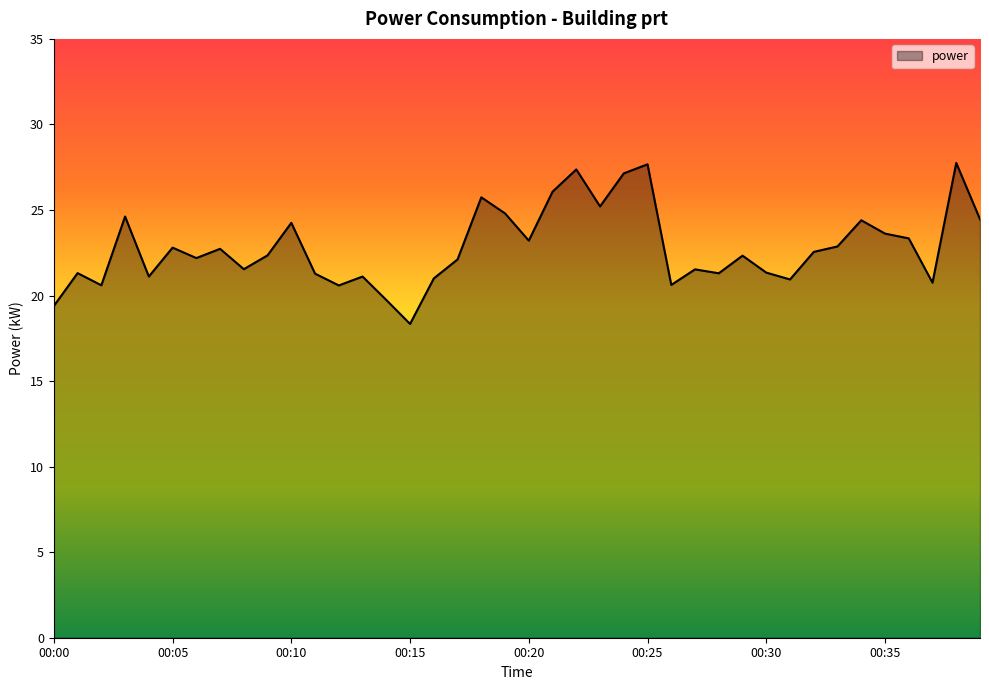

What is the maximum value shown in the chart?

27.8